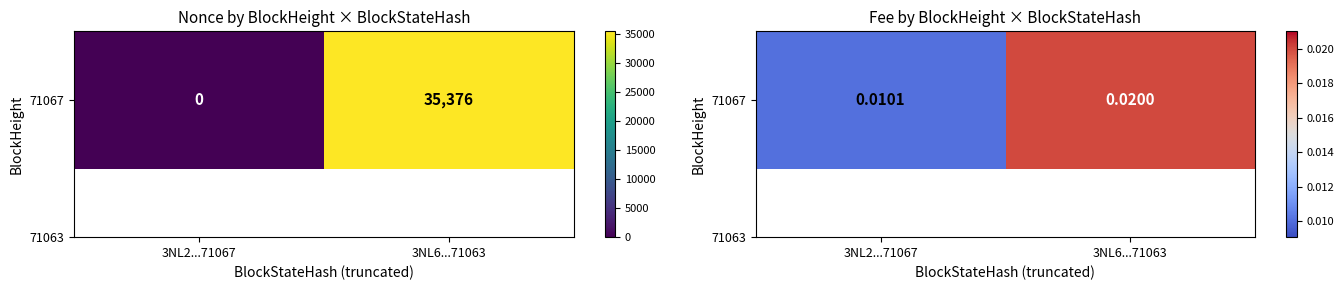

List the labels in order of value, largest first.

3NL6...71063, 3NL2...71067